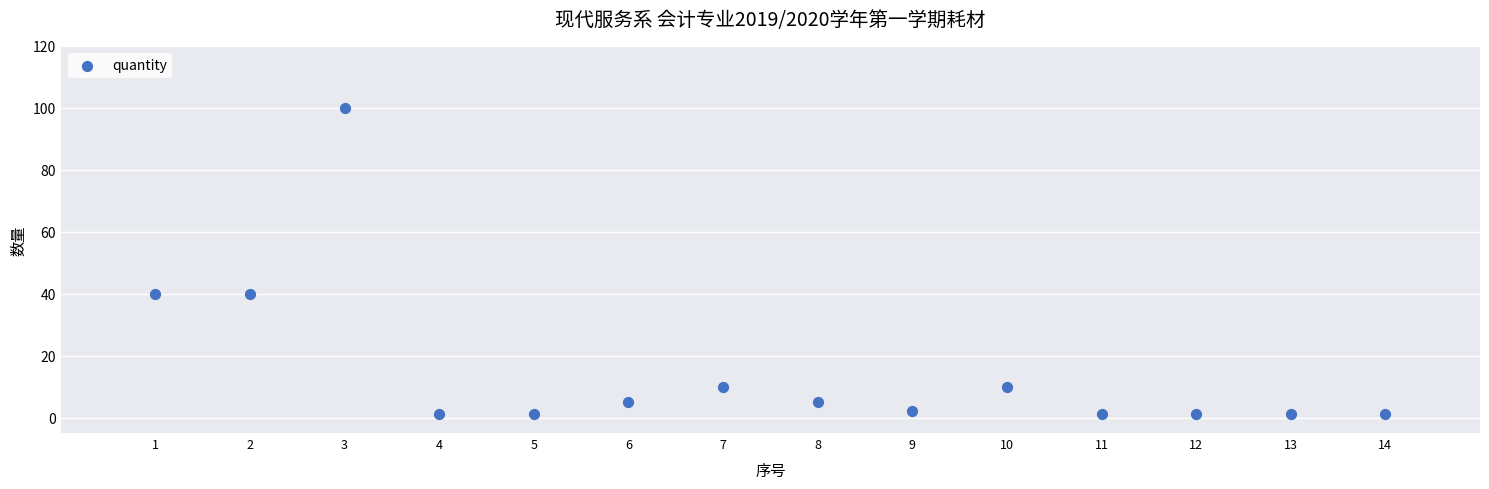

What is the range of X values (max minus min)?

13